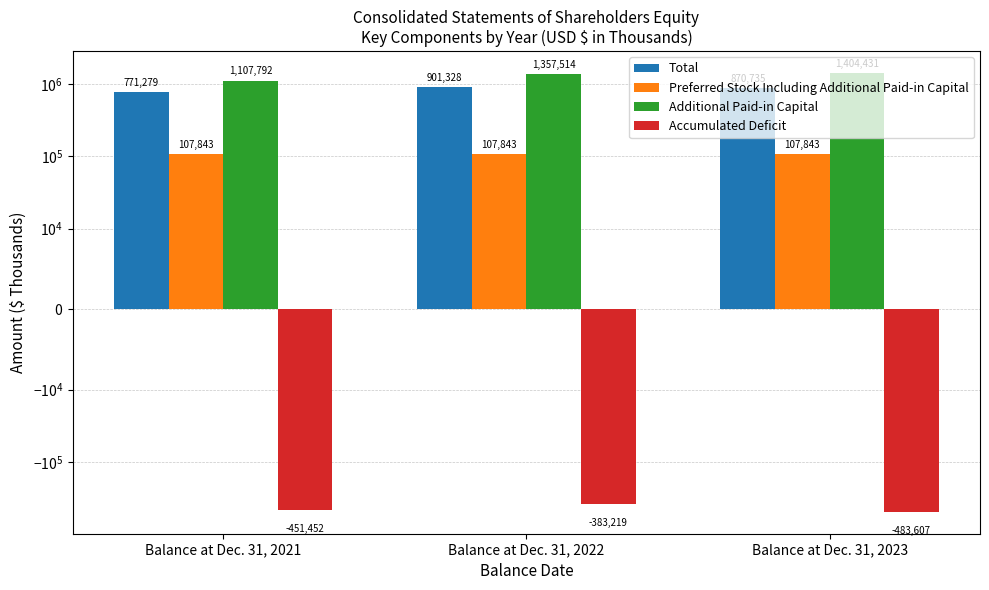

Which has a higher value, Balance at Dec. 31, 2022 or Balance at Dec. 31, 2021?

Balance at Dec. 31, 2022